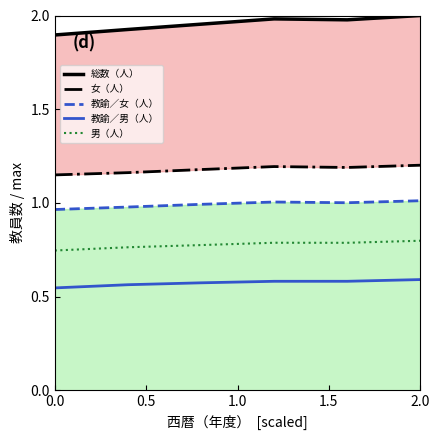

The 教諭／女（人） series shows 1.0 at 2.0. True or false?

True